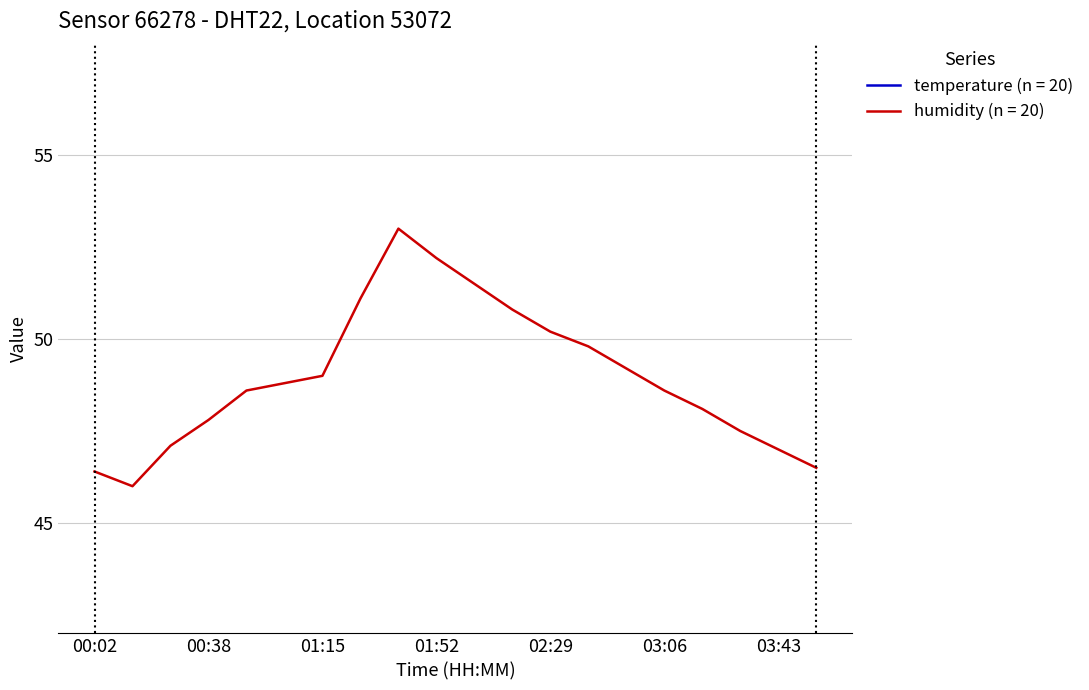

How many data points in temperature are less than 20?

8